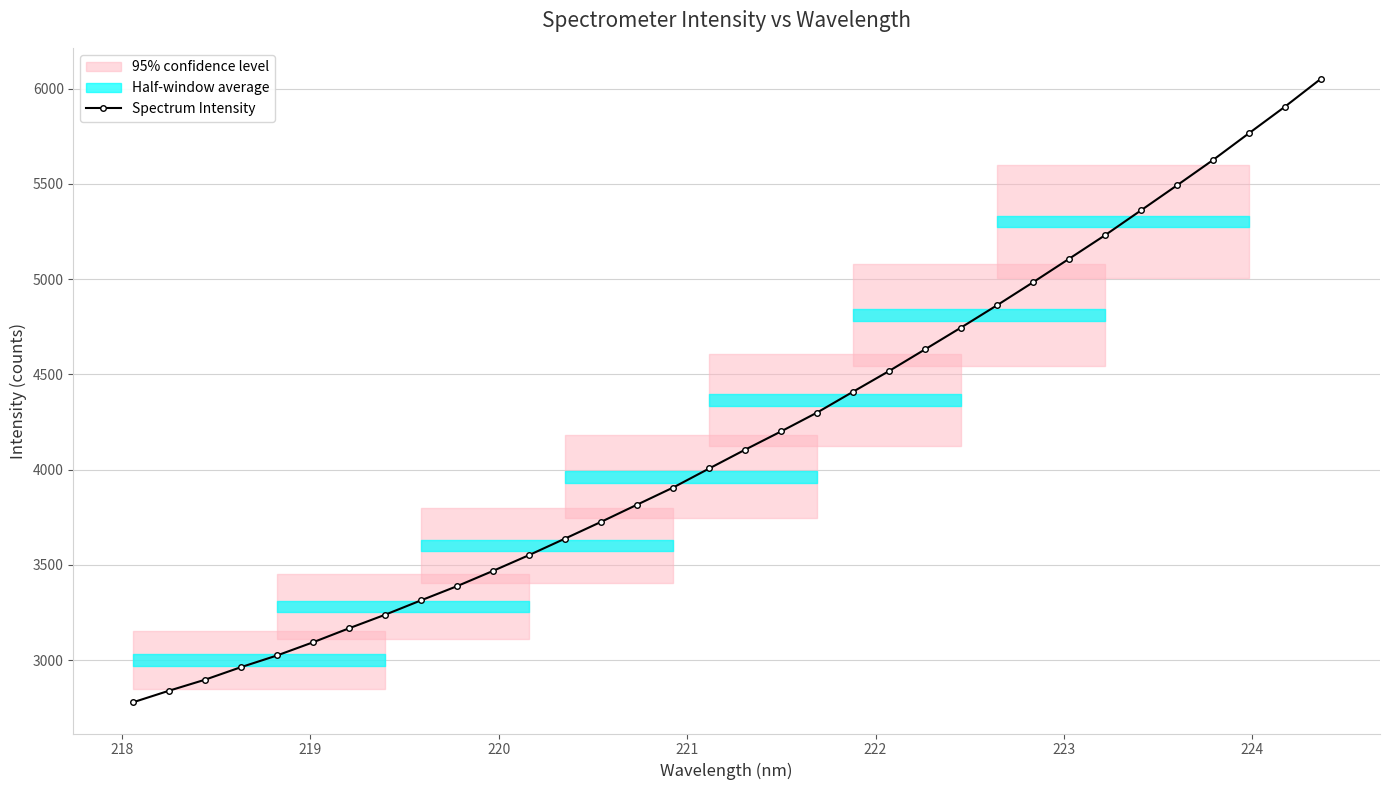

What is the lowest value of the Spectrum Intensity series?

2778.6